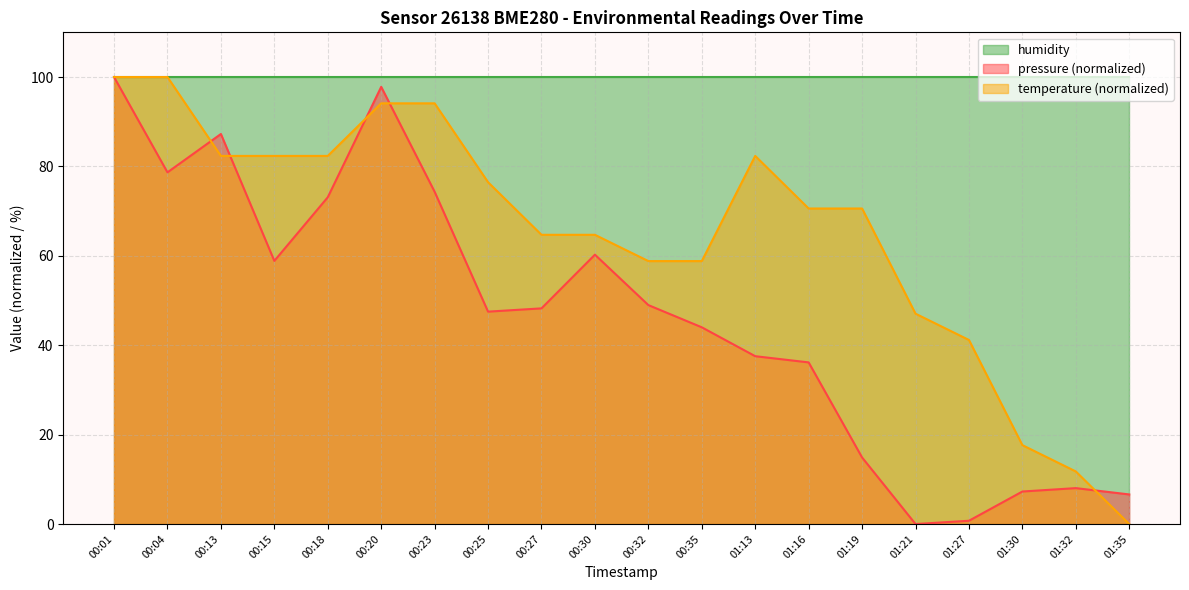

How many values in the pressure series exceed 48?

10